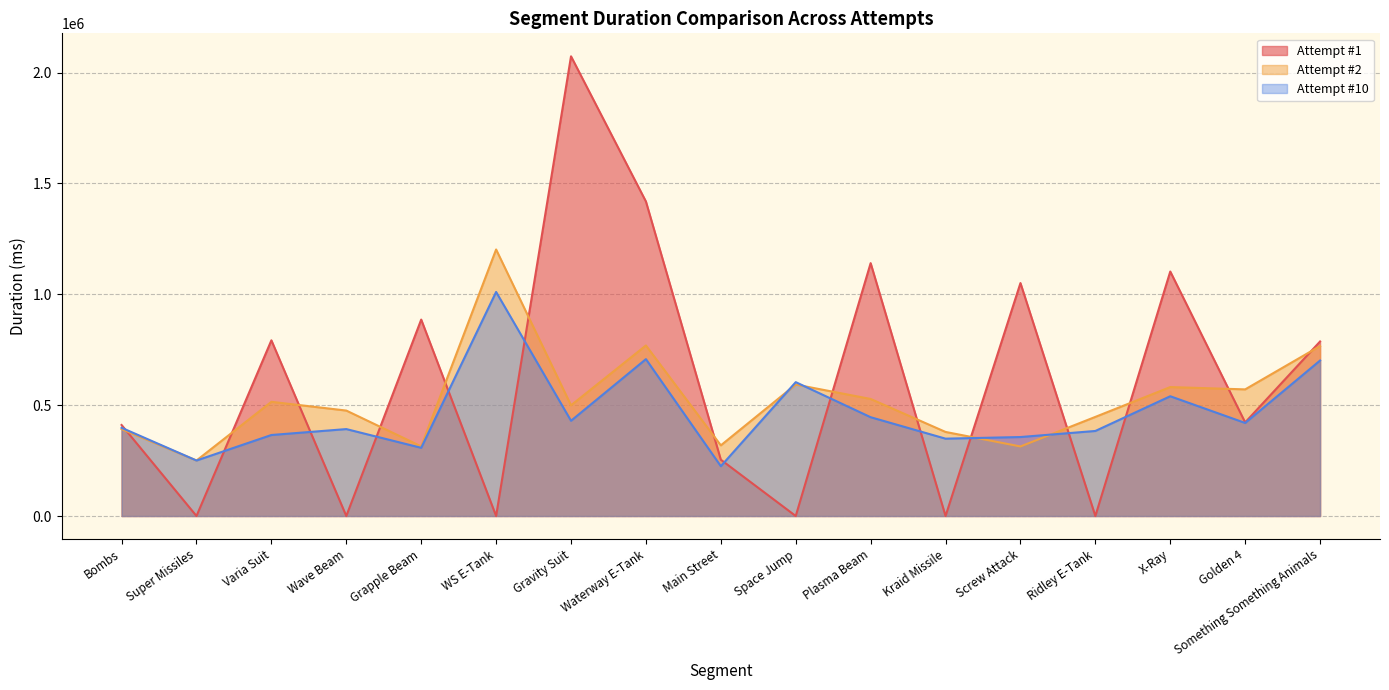

Reading left to right, list all the values displayed in this chart.

Attempt #1: Bombs=410425	Super Missiles=0	Varia Suit=792330	Wave Beam=0	Grapple Beam=885834	WS E-Tank=0	Gravity Suit=2073120	Waterway E-Tank=1418353	Main Street=253951	Space Jump=0	Plasma Beam=1140418	Kraid Missile=0	Screw Attack=1050608	Ridley E-Tank=0	X-Ray=1102586	Golden 4=422120	Something Something Animals=787148
Attempt #2: Bombs=391960	Super Missiles=250280	Varia Suit=515034	Wave Beam=475516	Grapple Beam=314029	WS E-Tank=1202026	Gravity Suit=499294	Waterway E-Tank=769123	Main Street=318556	Space Jump=592867	Plasma Beam=527832	Kraid Missile=379118	Screw Attack=313676	Ridley E-Tank=446996	X-Ray=581483	Golden 4=571064	Something Something Animals=766506
Attempt #10: Bombs=397960	Super Missiles=250281	Varia Suit=365319	Wave Beam=392027	Grapple Beam=307560	WS E-Tank=1010427	Gravity Suit=429519	Waterway E-Tank=707420	Main Street=224611	Space Jump=603682	Plasma Beam=445548	Kraid Missile=348829	Screw Attack=356164	Ridley E-Tank=383523	X-Ray=540081	Golden 4=419632	Something Something Animals=701229